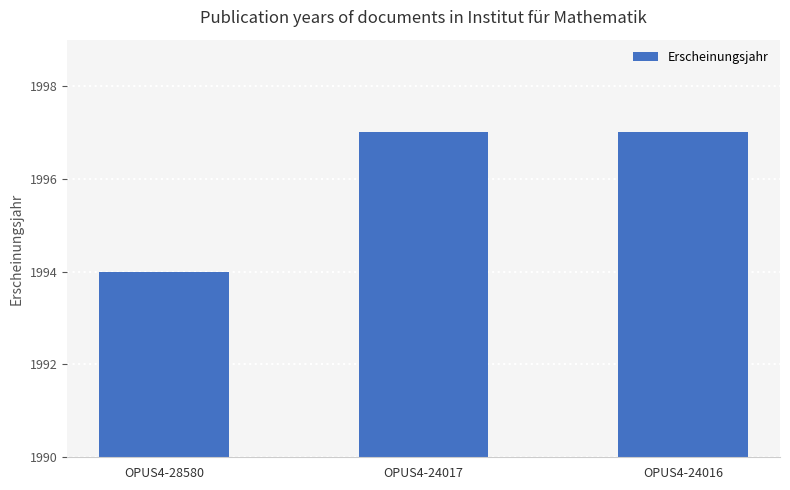

Which category has the lowest value across all series?

OPUS4-28580